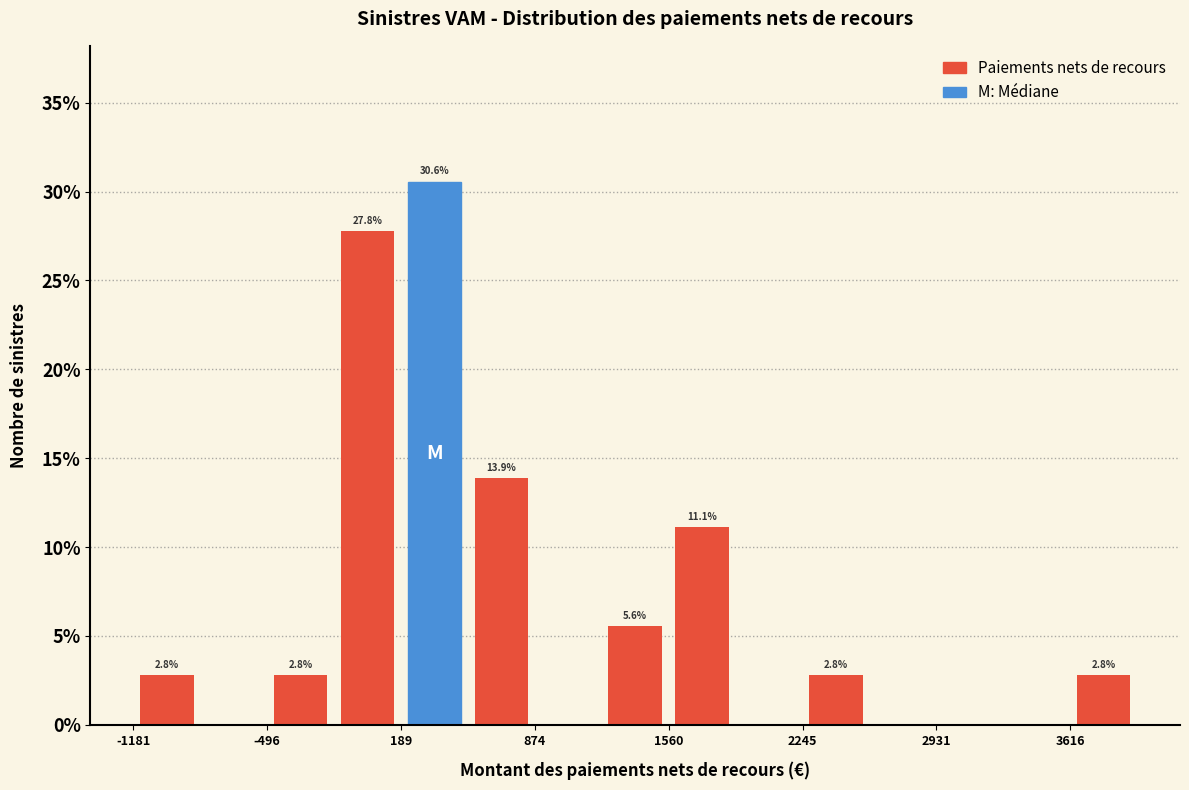

Read against the x-axis, roughly where is the centre of the tallest bar?

400